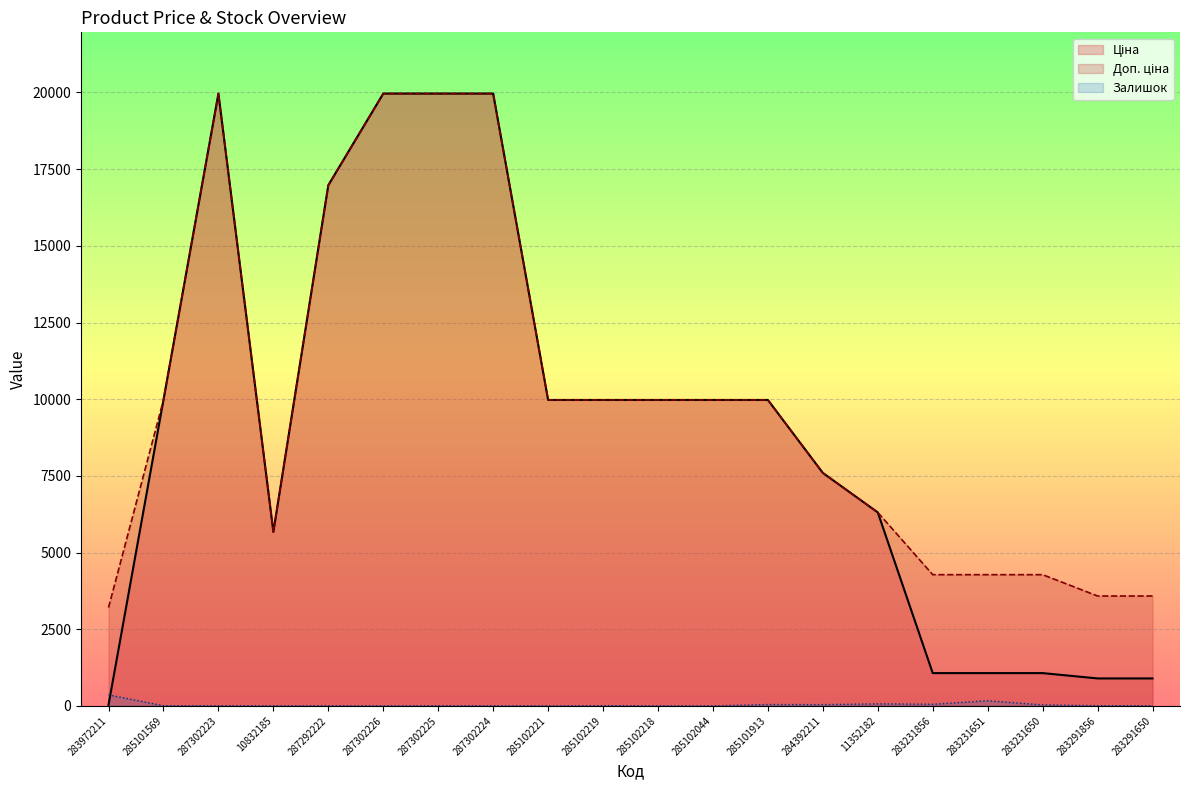

The Залишок series shows 1.6 at 287302226. True or false?

False